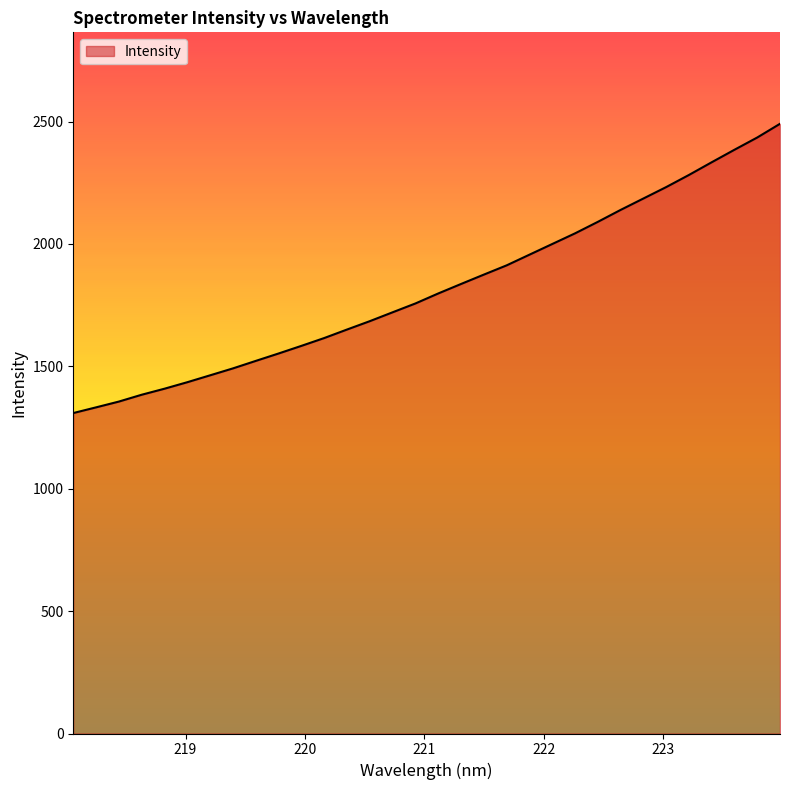

How many values are below 1797?

16